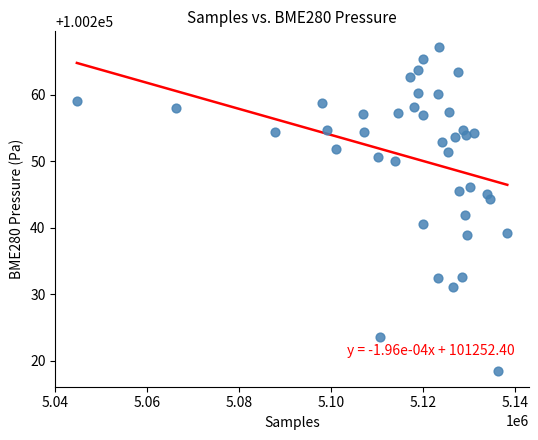

What is the range of Y values (max minus min)?

48.6